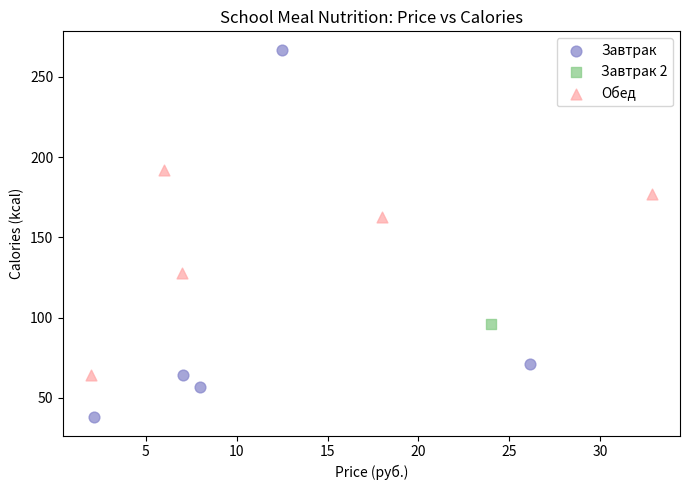

Which series contains the lowest Y value?

Завтрак